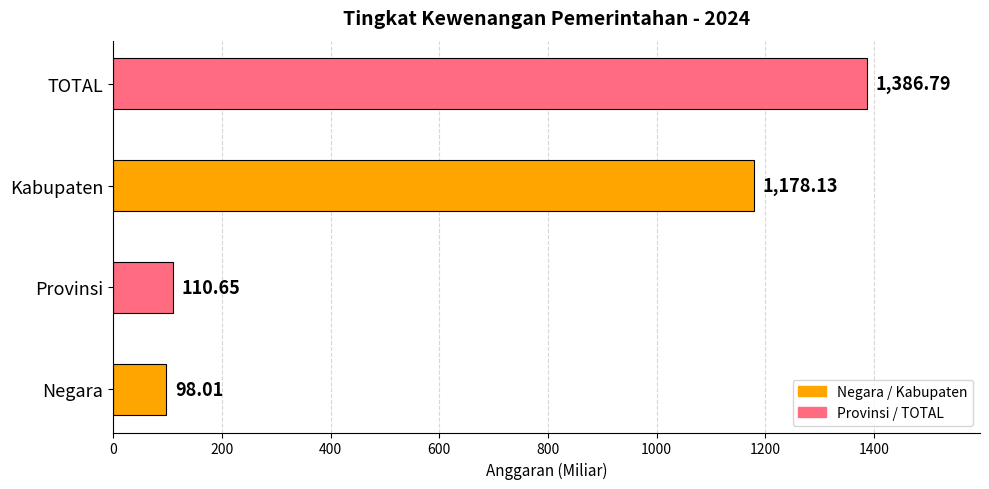

At which category does the chart reach its peak across all series?

TOTAL